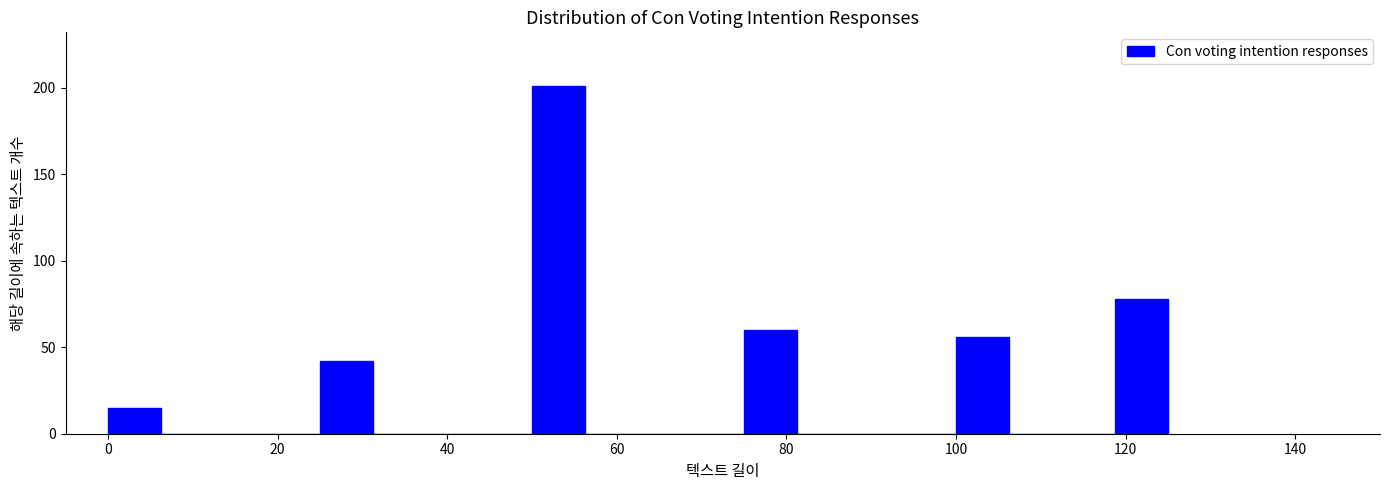

Around what value on the x-axis is the tallest bar? Give the approximate position of its centre, as read against the axis.

54